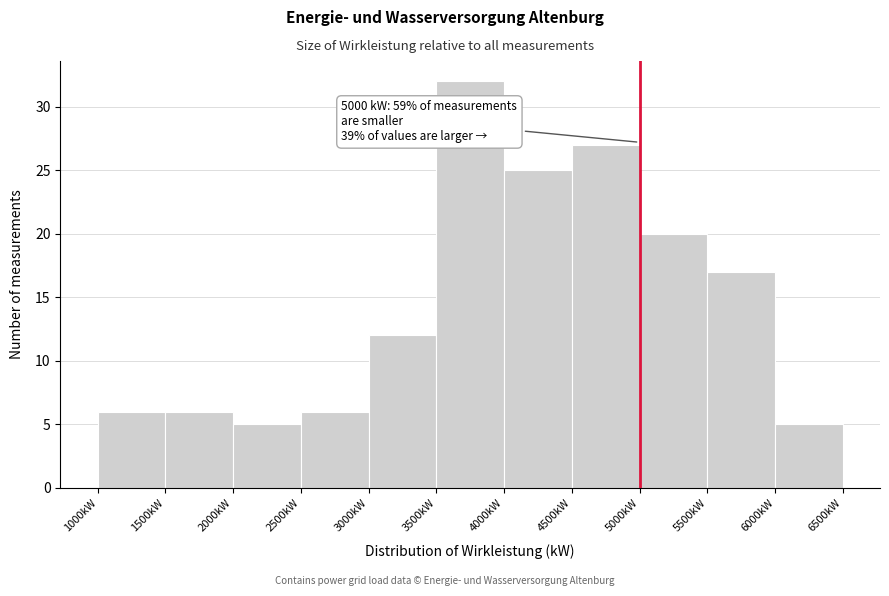

Which range on the x-axis has the tallest bar?

3500 to 4000